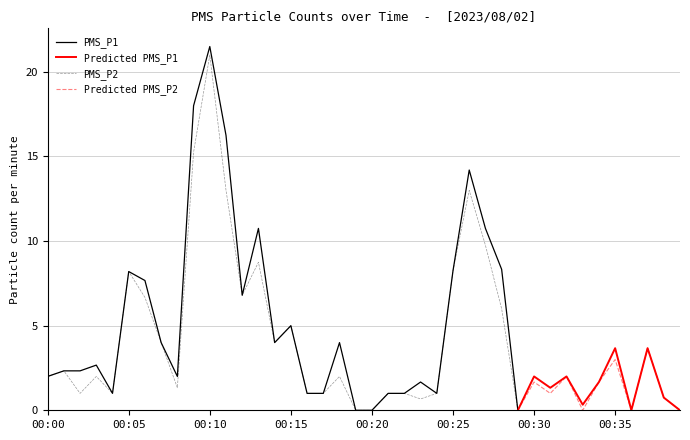

What is the average value of the PMS_P1 series?

5.6